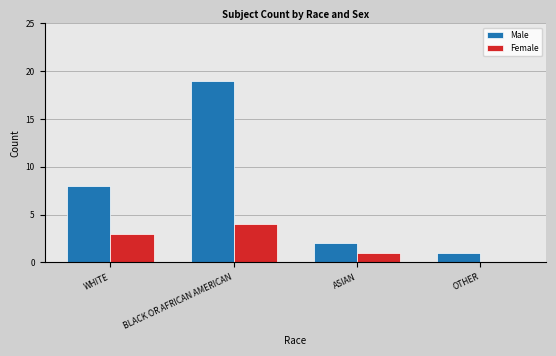

What is the highest value of the Female series?

4